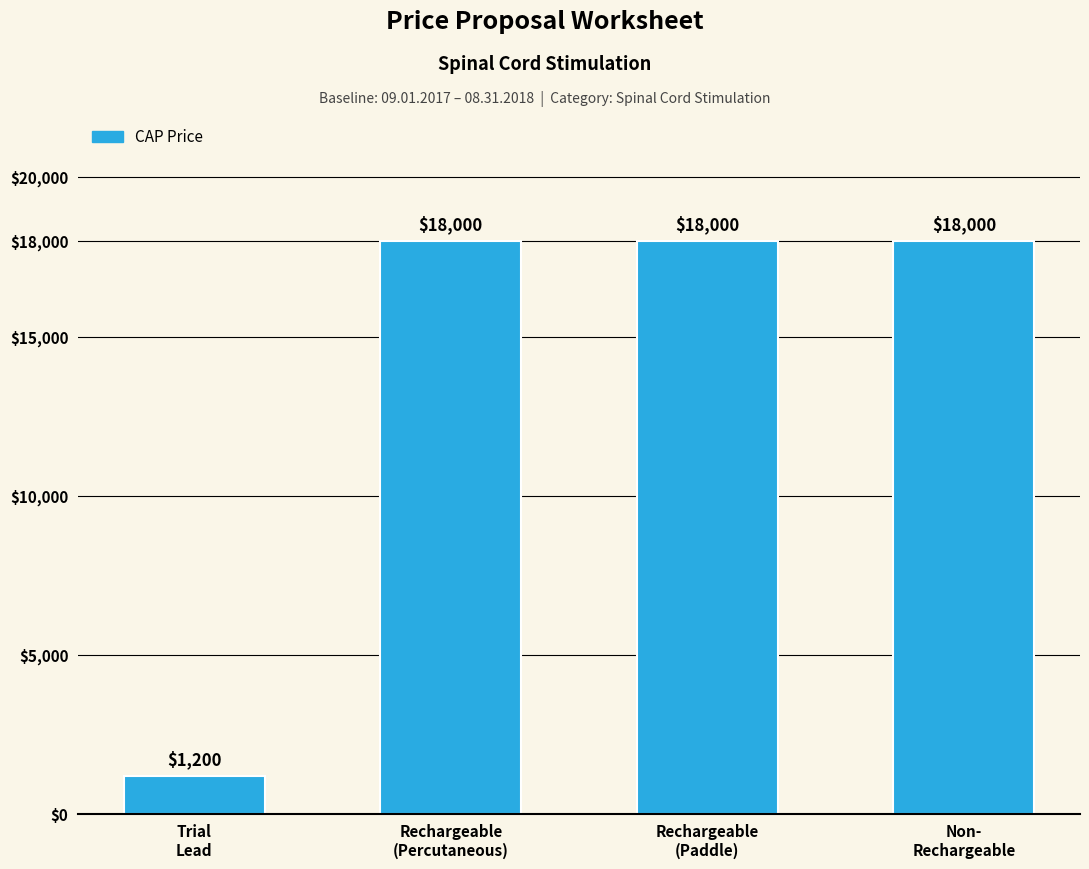

Does the chart contain any negative values?

No